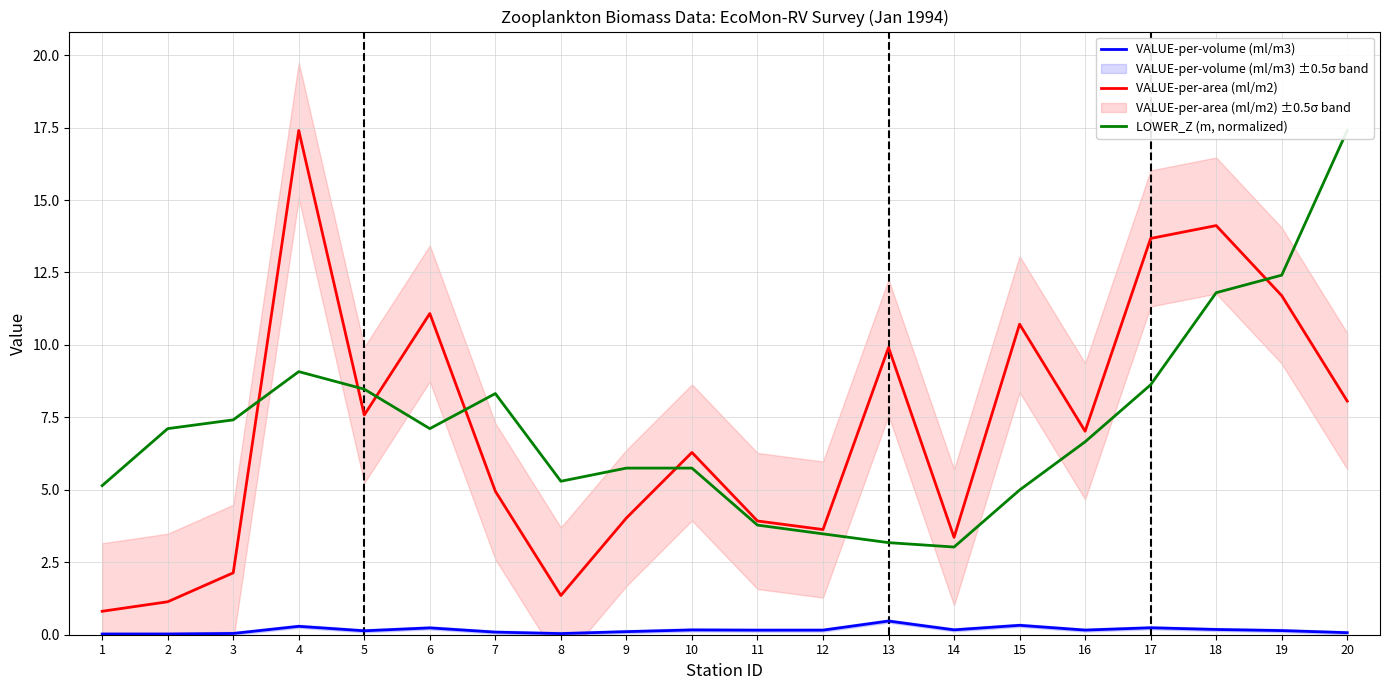

Reading right to left, extract all data points from this chart.

VALUE-per-volume (ml/m3): 0.1	0.1	0.2	0.2	0.2	0.3	0.2	0.5	0.2	0.2	0.2	0.1	0.0	0.1	0.2	0.1	0.3	0.0	0.0	0.0
VALUE-per-area (ml/m2): 8.1	11.7	14.1	13.7	7.0	10.7	3.4	9.9	3.6	3.9	6.3	4.0	1.4	5.0	11.1	7.6	17.4	2.1	1.1	0.8
LOWER_Z (m, normalized): 17.4	12.4	11.8	8.6	6.7	5.0	3.0	3.2	3.5	3.8	5.7	5.7	5.3	8.3	7.1	8.5	9.1	7.4	7.1	5.1